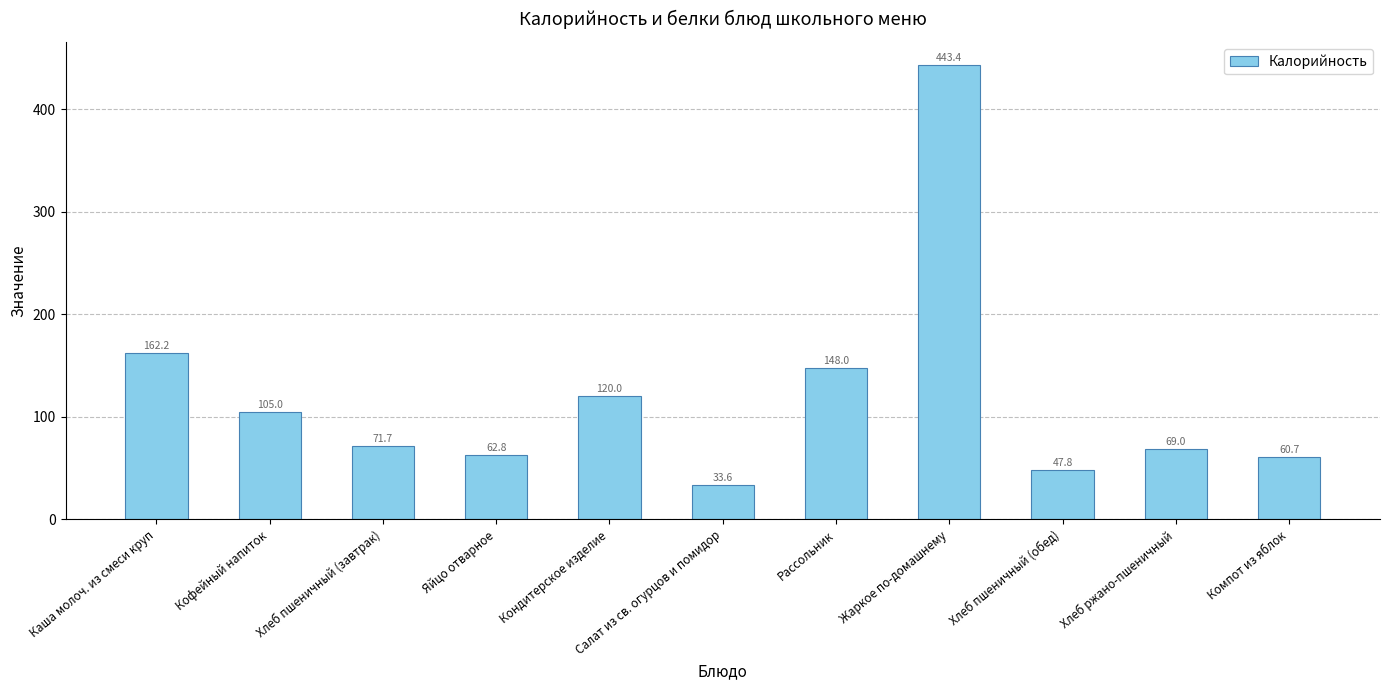

At which category does the chart reach its minimum across all series?

Салат из св. огурцов и помидор